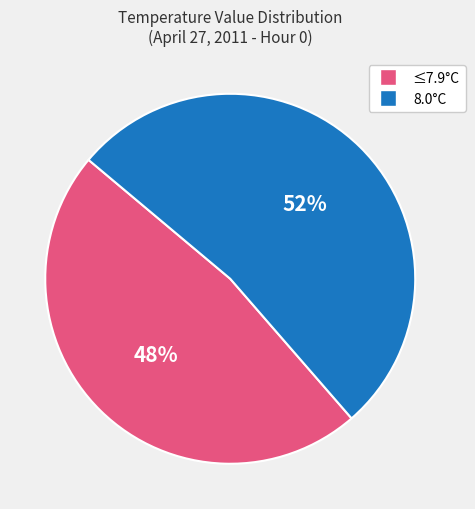

How many segments does this pie chart have?

2